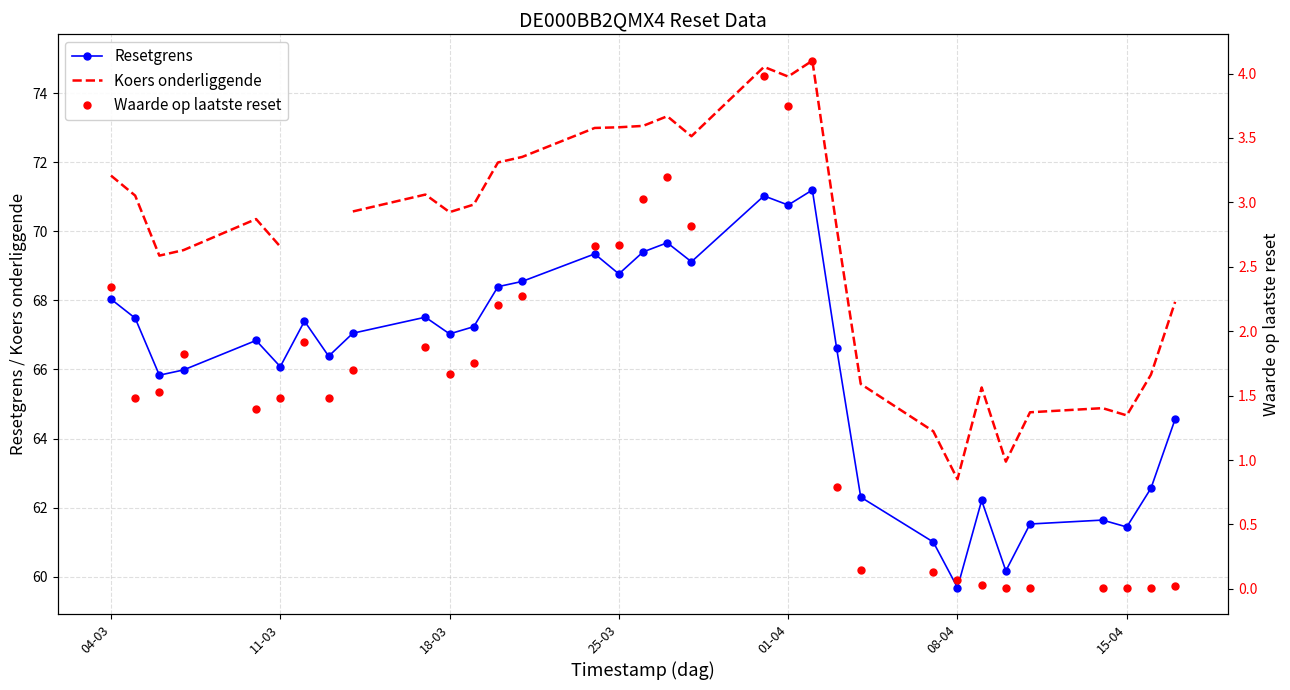

At how many categories does at least one series exceed 58?

33